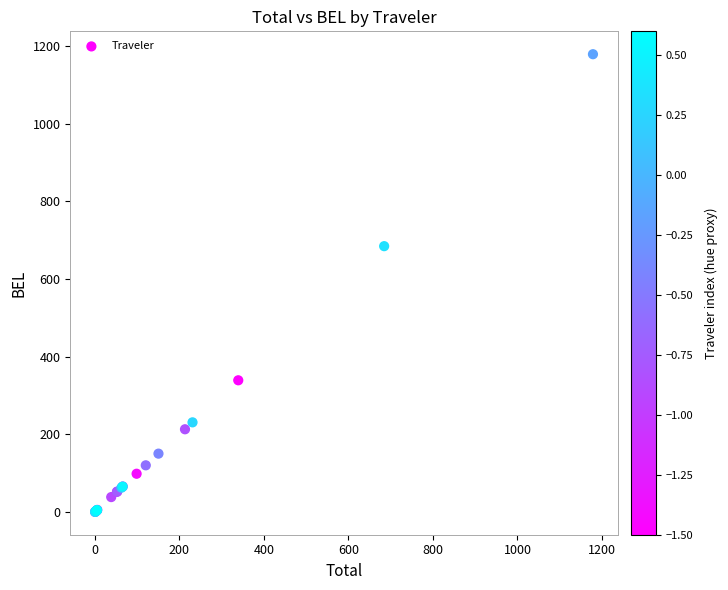

What Y value in the scatter plot is closest to 589?

684.7